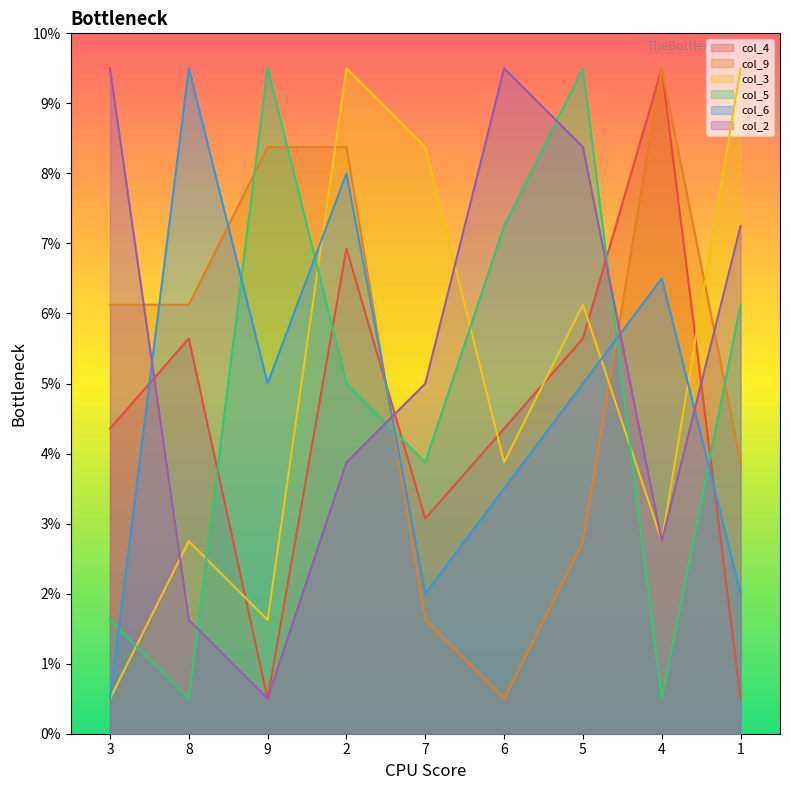

Where is the first local maximum for col_4?

8